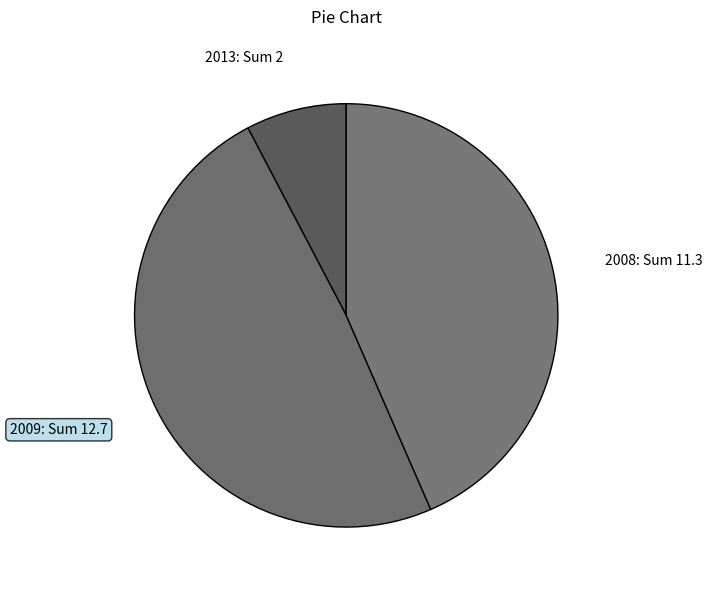

Is it true that 2008 is 43% of the pie?

True